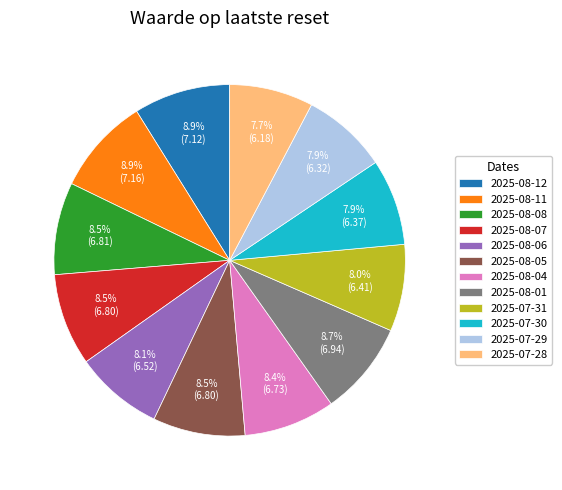

To the nearest percent, what is the difference between the largest and smallest slice percentages?

1%